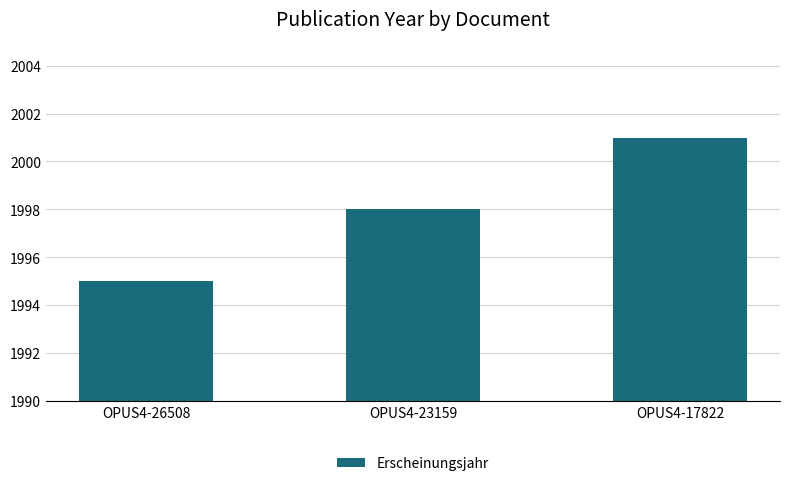

Which label corresponds to the largest value in the chart?

OPUS4-17822